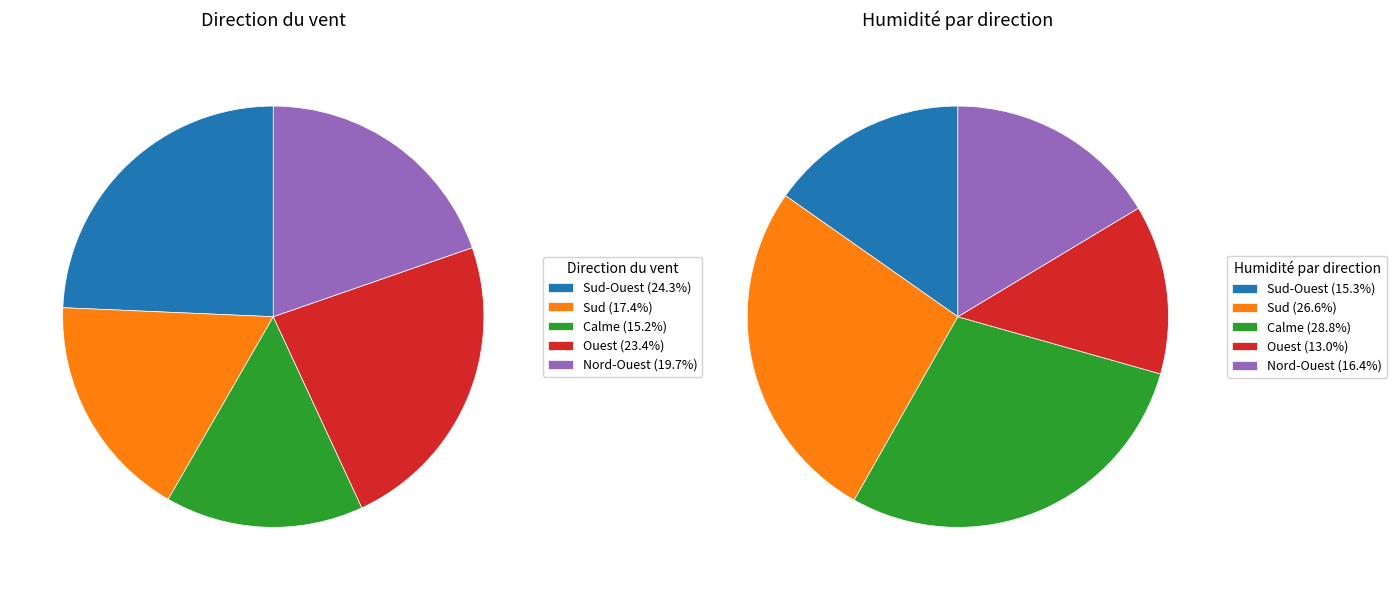

Is there any slice that represents more than half of the pie?

No